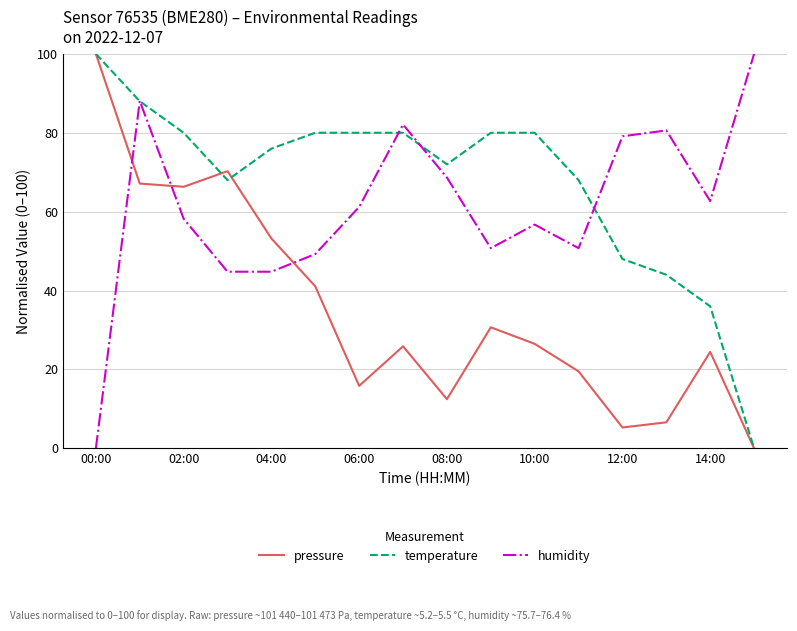

Which series has the largest total across all categories?

temperature